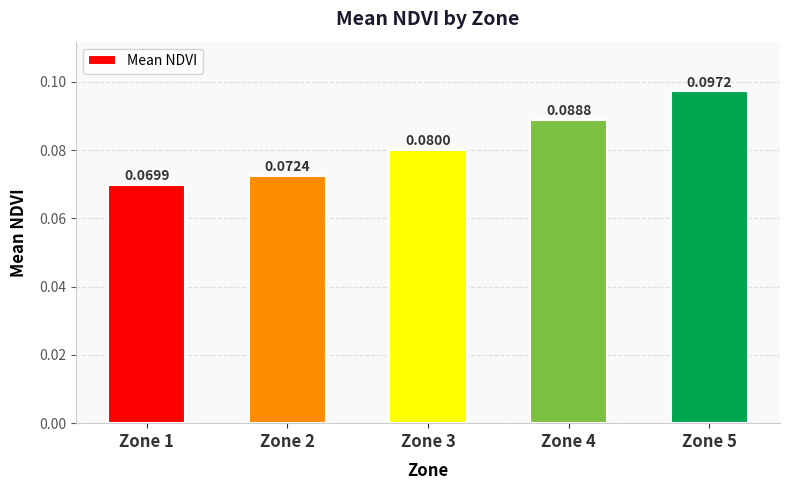

Which has a higher value, Zone 3 or Zone 1?

Zone 3